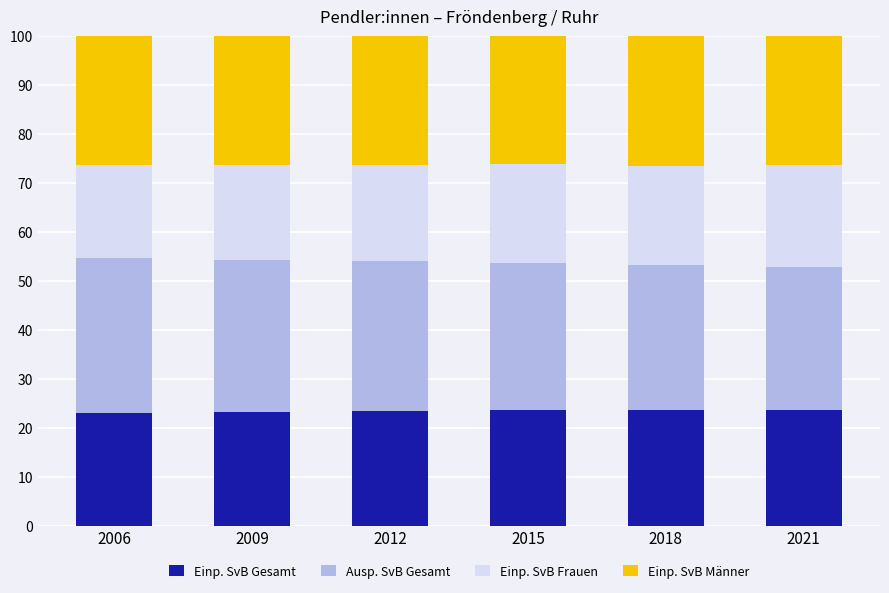

What is the total value across all series at 2006?

100.0